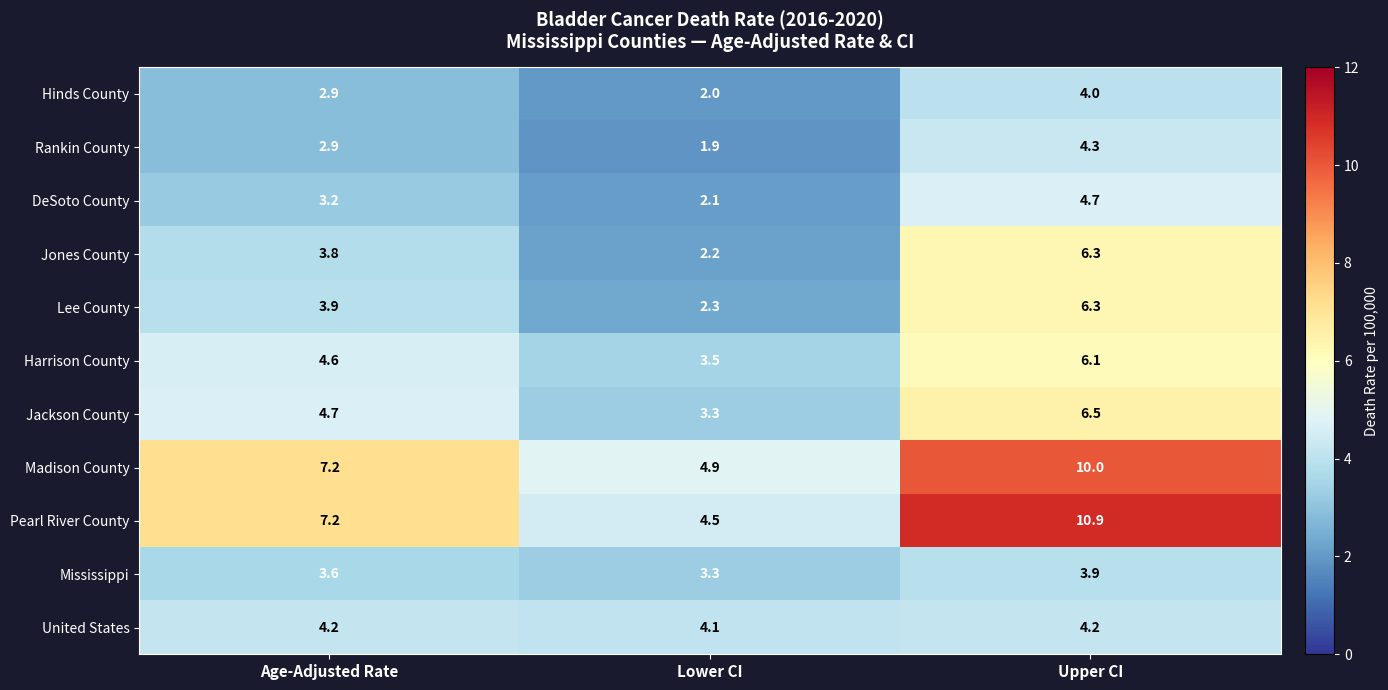

What is the minimum value shown in the chart?

1.9